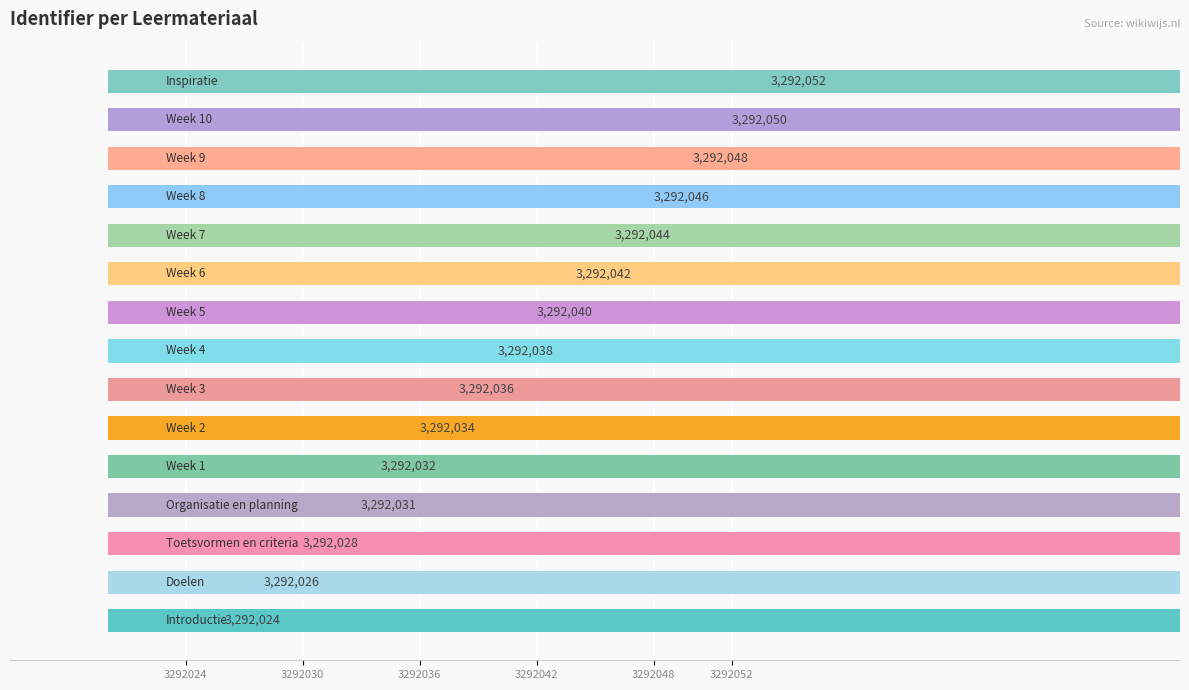

How many bars are there in total?

15